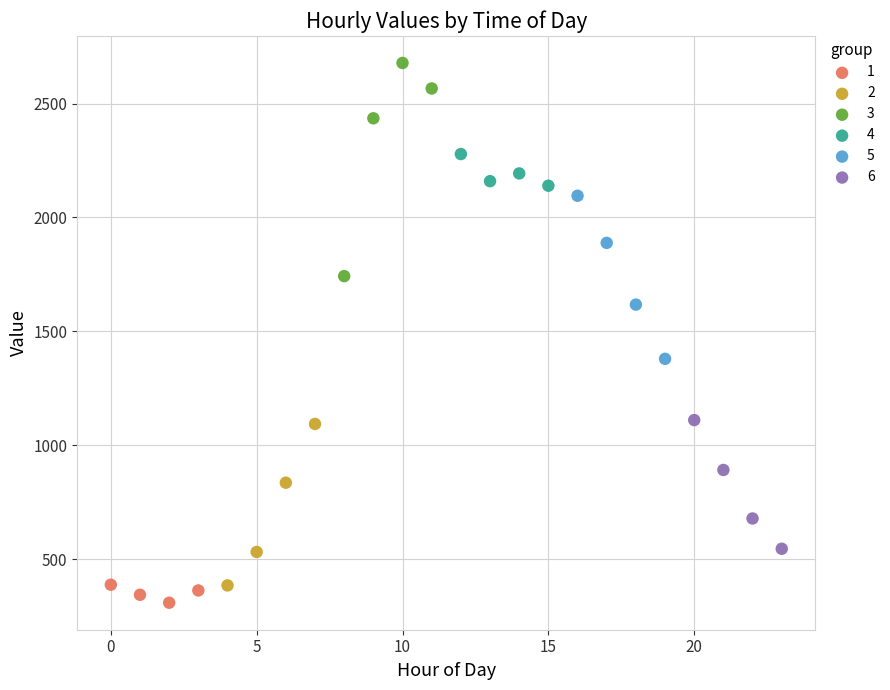

What are all the series names shown in the legend?

1, 2, 3, 4, 5, 6